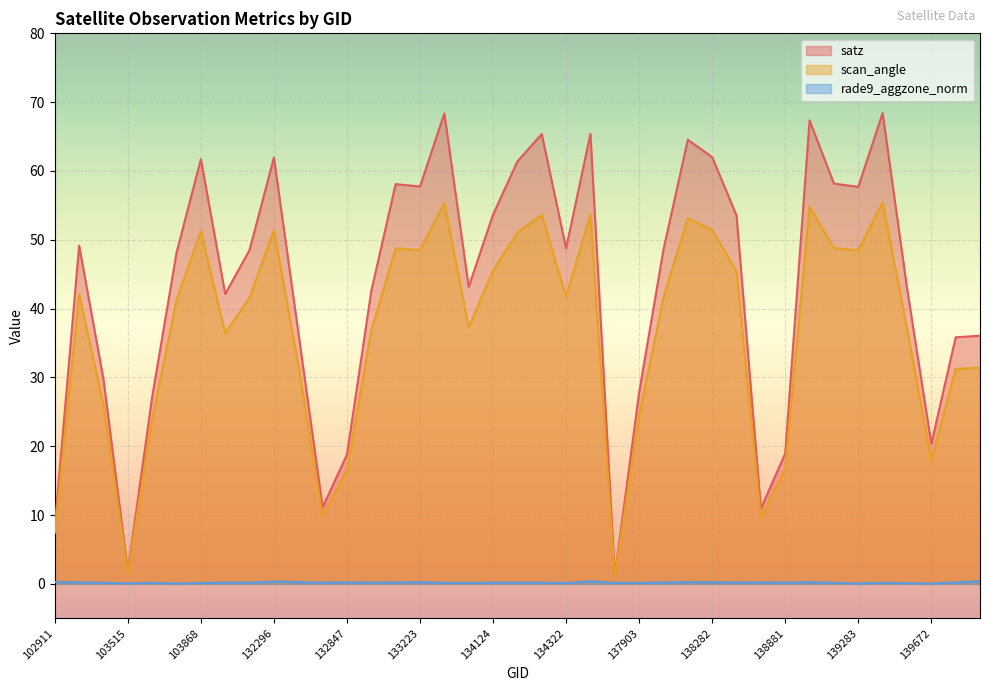

True or false: satz has more than 0 points higher than both neighbors.

True